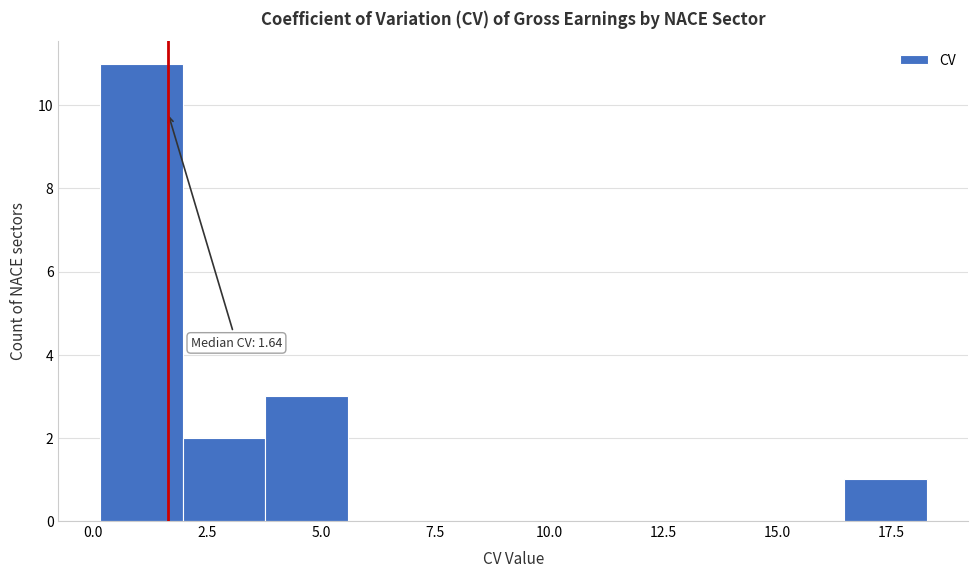

Around what value on the x-axis is the tallest bar? Give the approximate position of its centre, as read against the axis.

1.0